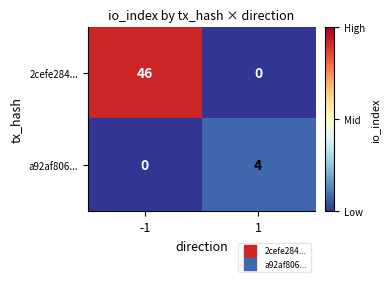

The 2cefe284... series shows 32 at -1. True or false?

False